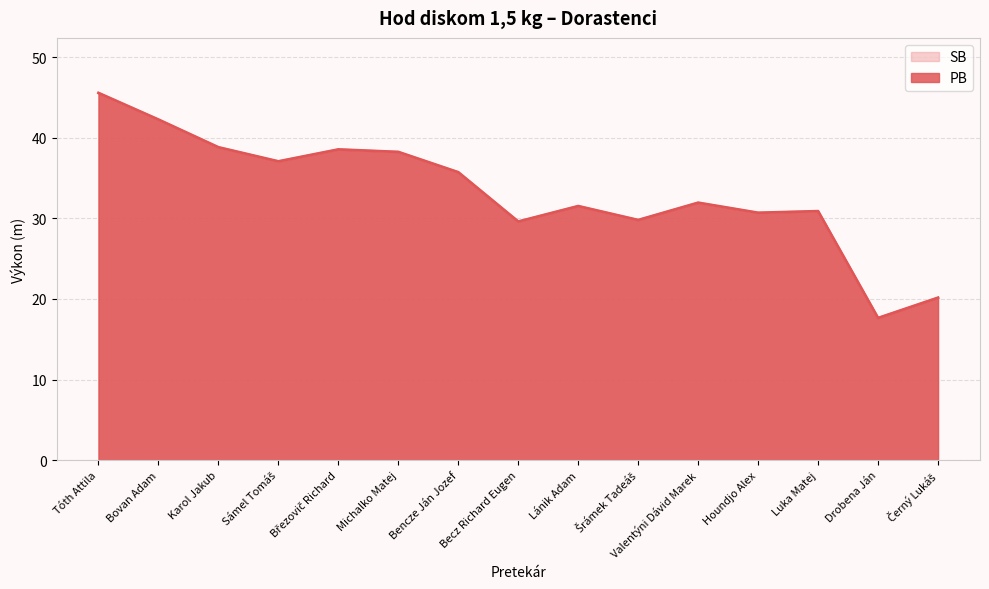

What is the difference between the PB values at Karol Jakub and Bencze Ján Jozef?

3.1